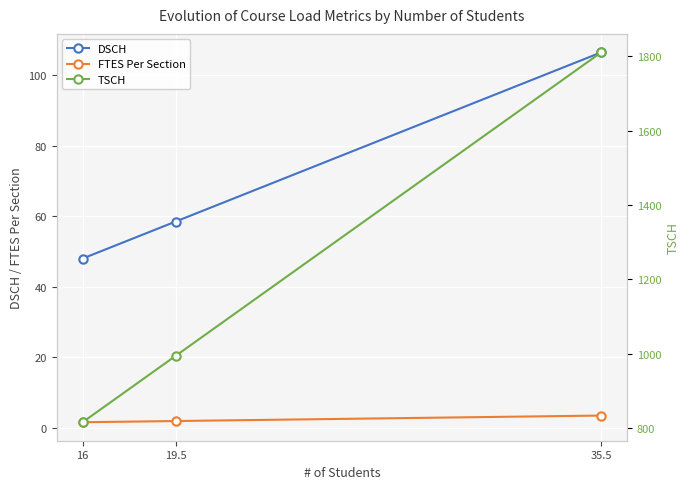

What is the difference between the highest and lowest values at 19.5?

992.6